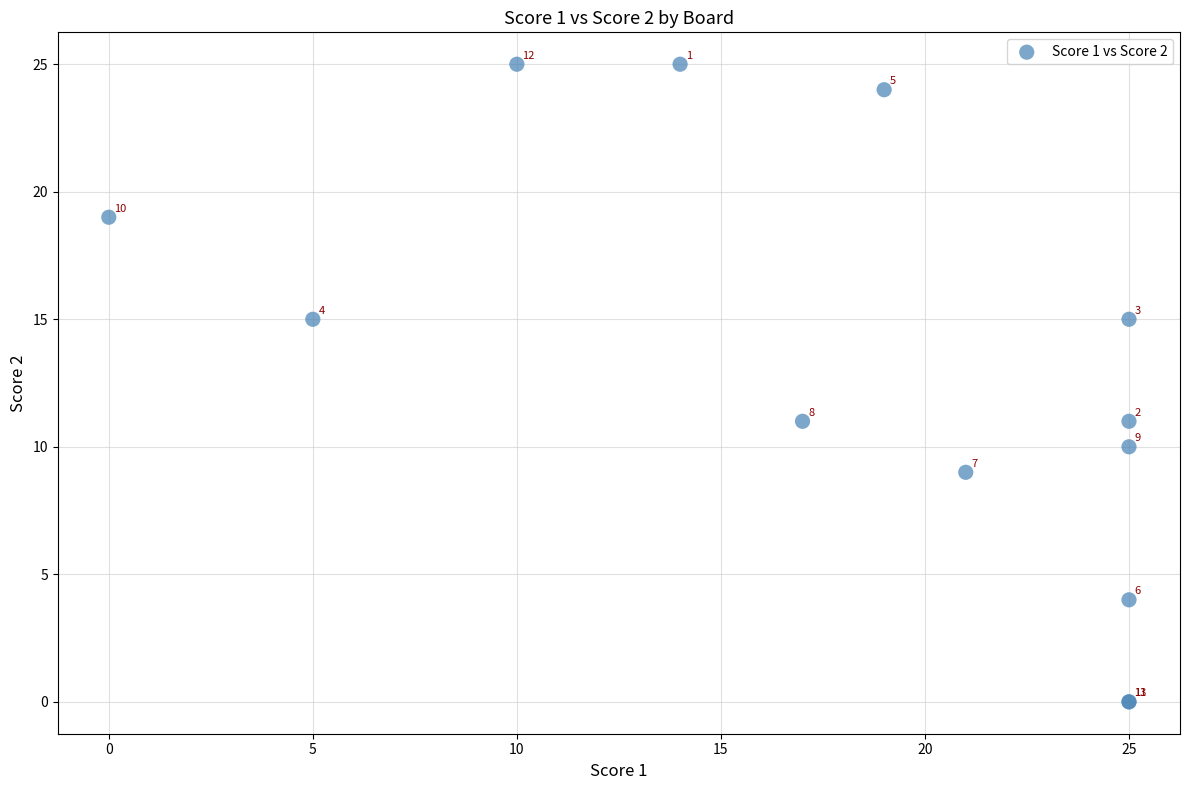

What Y value in the scatter plot is closest to 12?

11